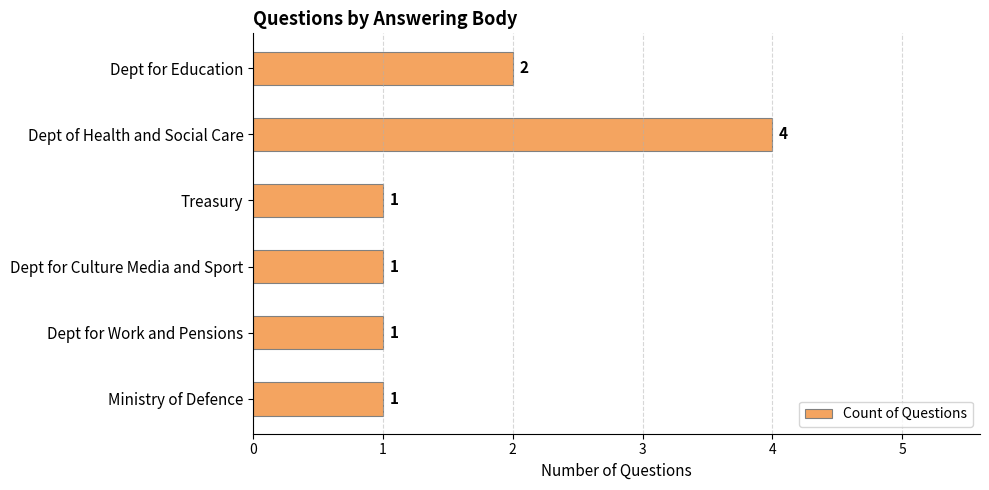

Approximately how many times larger is the value at Ministry of Defence compared to Dept for Culture Media and Sport?

1.0